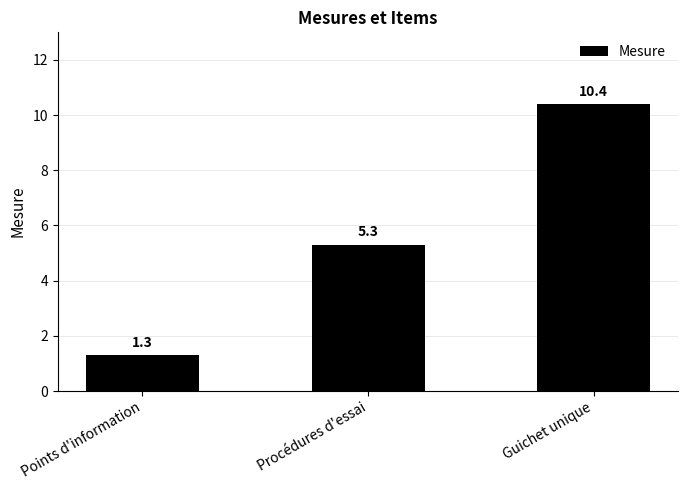

Rank the categories by value from lowest to highest.

Points d'information, Procédures d'essai, Guichet unique